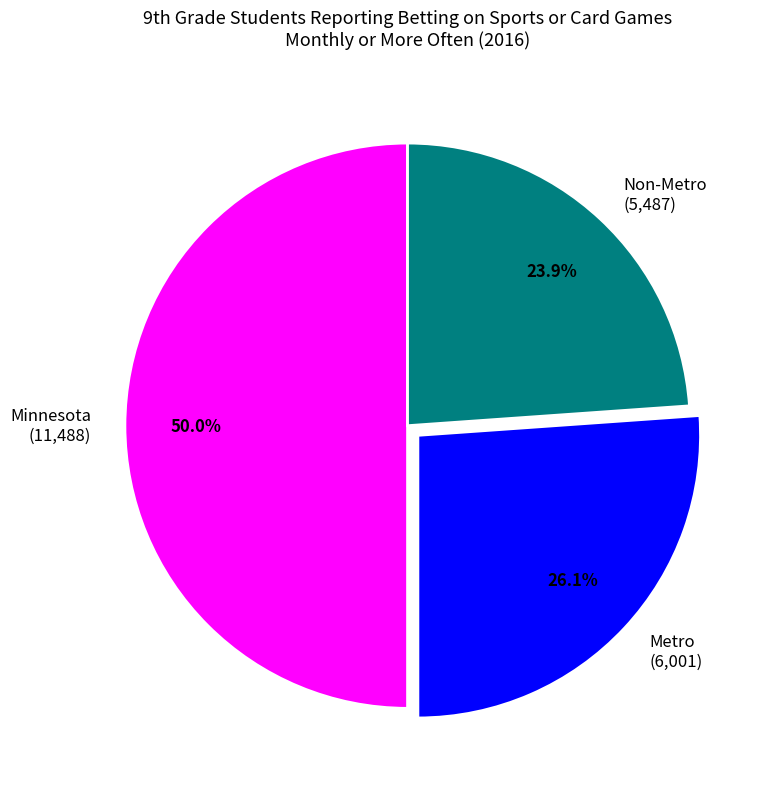

Approximately how many times larger is the value at Minnesota (11,488) compared to Metro (6,001)?

1.9